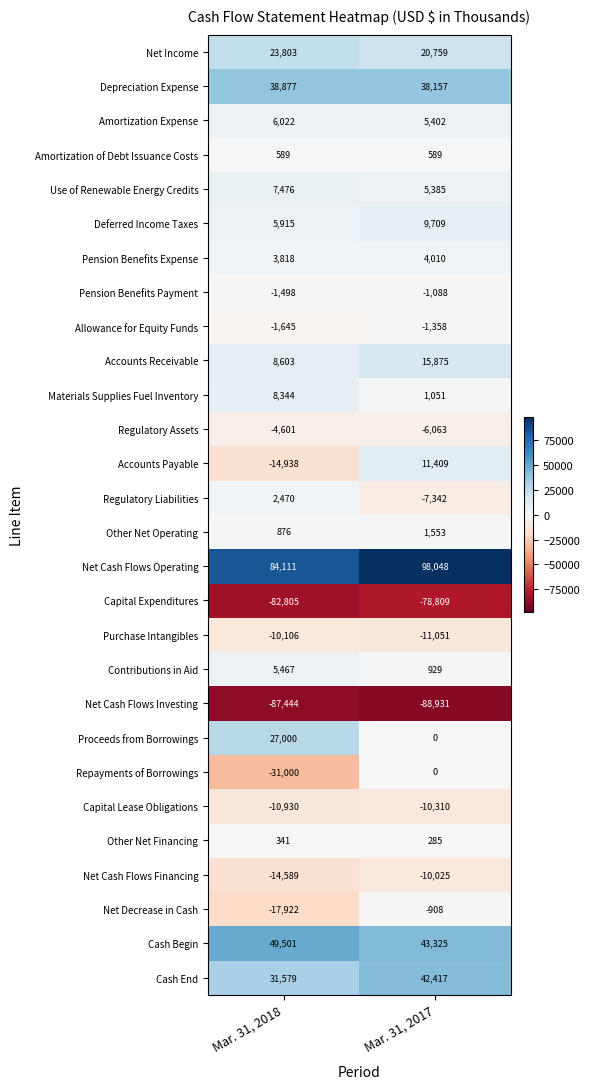

Which series changed the most between Mar. 31, 2018 and Mar. 31, 2017?

Repayments of Borrowings